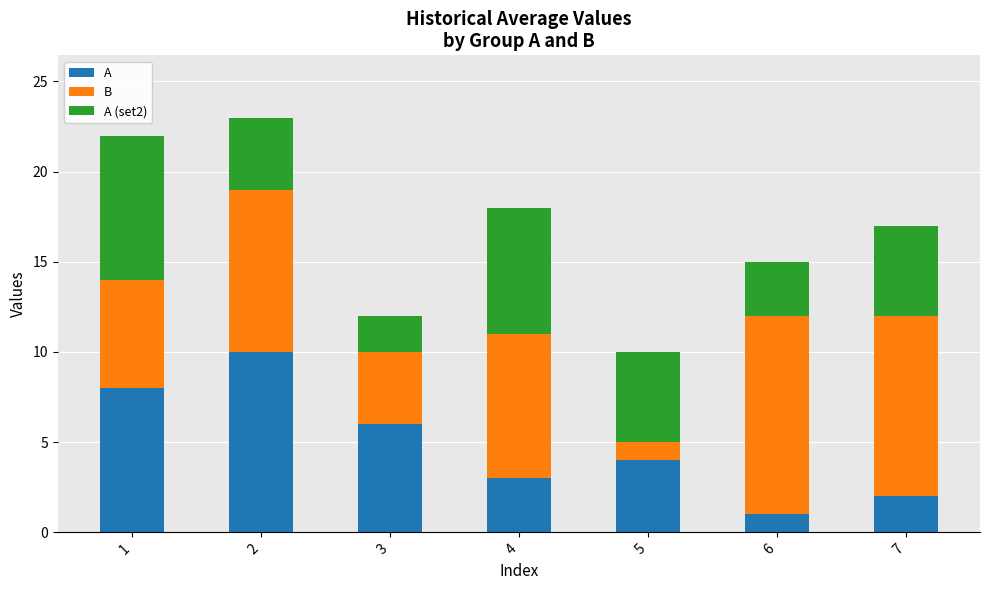

Reading left to right, transcribe the values for A.

1=8	2=10	3=6	4=3	5=4	6=1	7=2